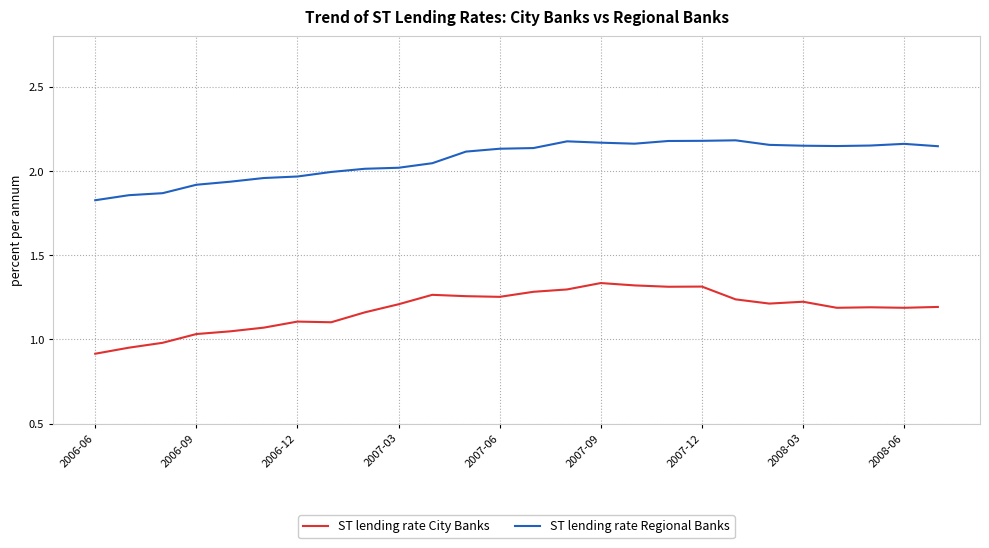

Which series has the widest spread of values?

ST lending rate City Banks